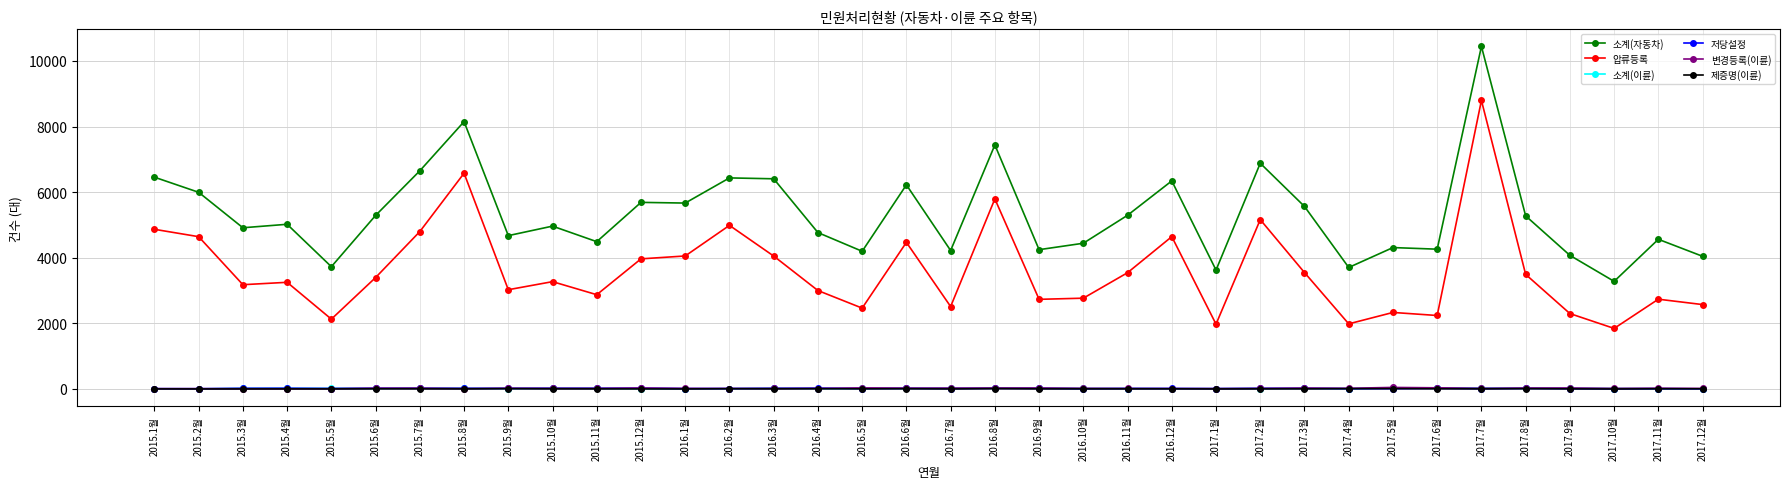

True or false: 제증명(이륜) has a value of 8 at 2015.9월.

True